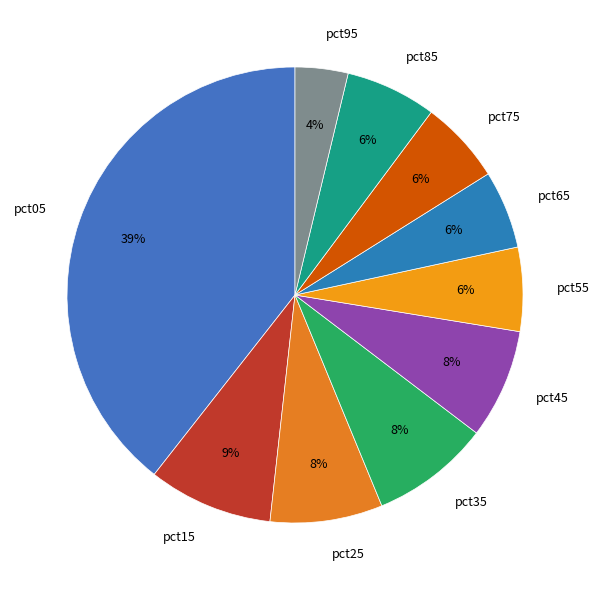

To the nearest percent, what is the difference between the pct45 and pct65 slice percentages?

2%